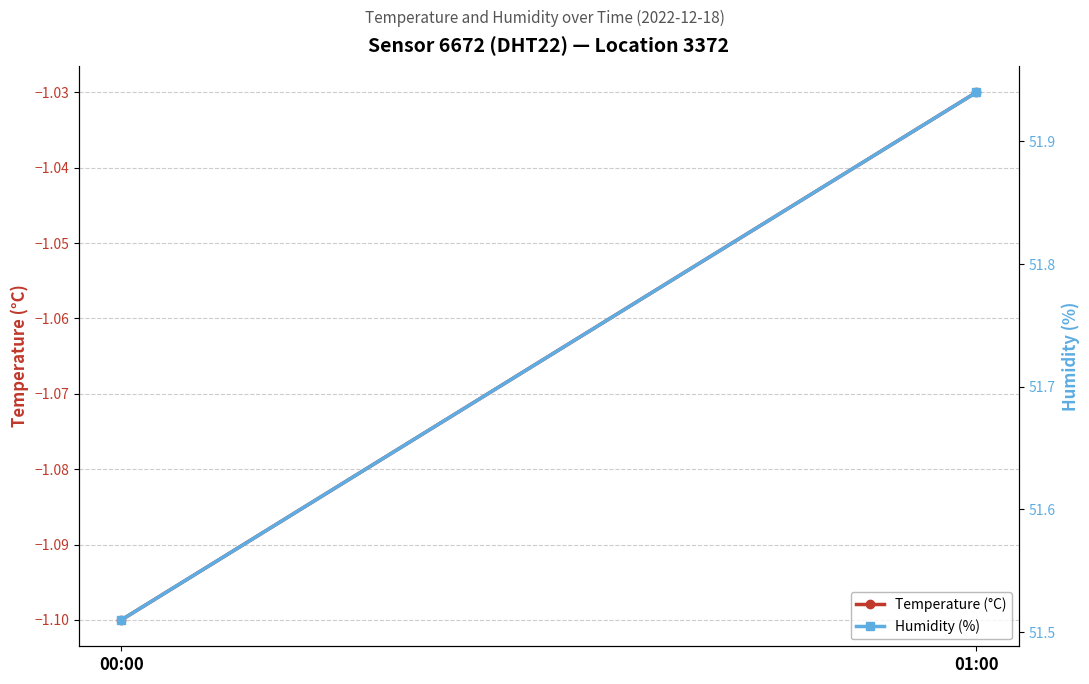

How many Humidity (%) values are between 51 and 52?

2